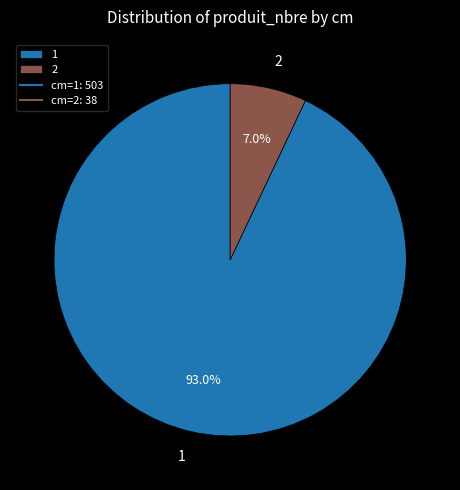

Approximately how many times larger is the value at 2 compared to 1?

0.1